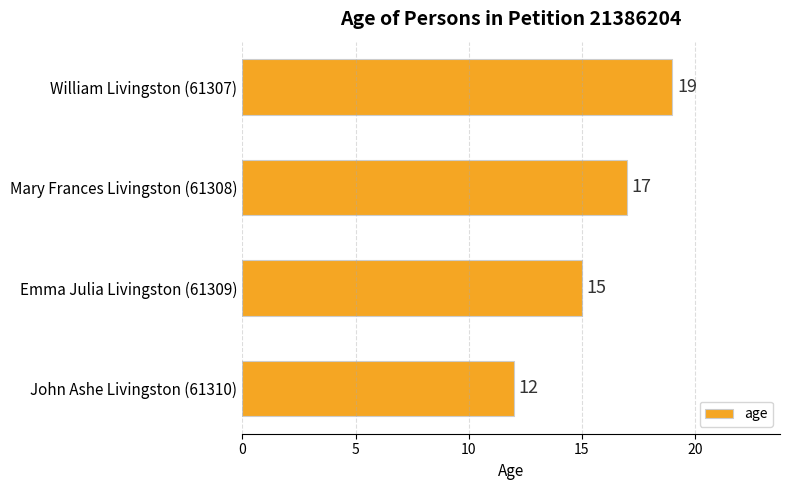

List the labels in order of value, largest first.

William Livingston (61307), Mary Frances Livingston (61308), Emma Julia Livingston (61309), John Ashe Livingston (61310)